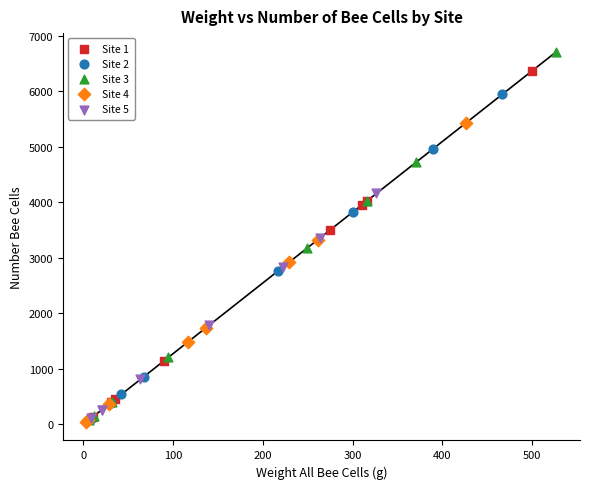

Which series reaches the maximum Y coordinate?

Site 3